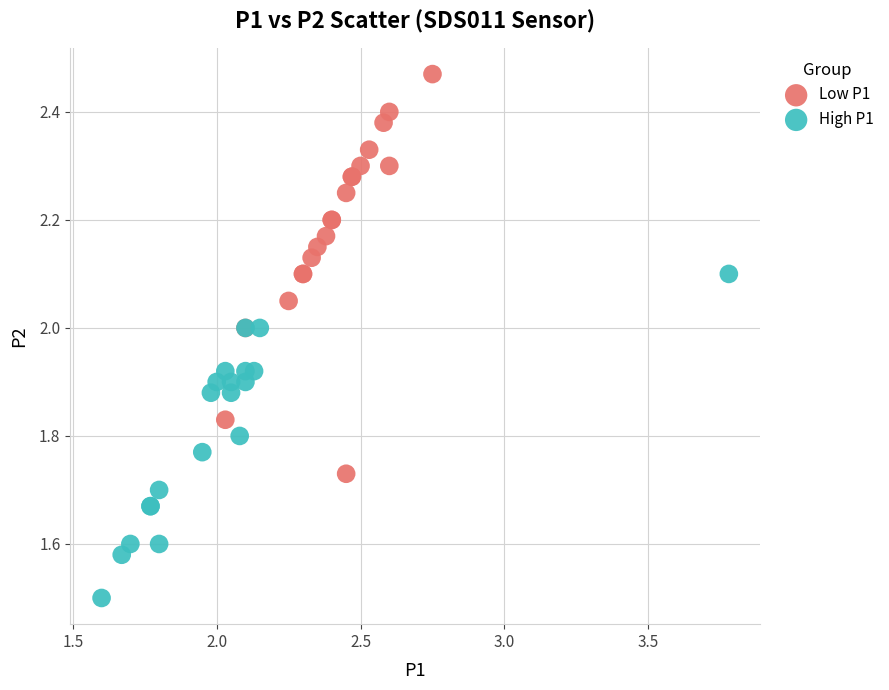

Which series reaches the minimum Y coordinate?

High P1